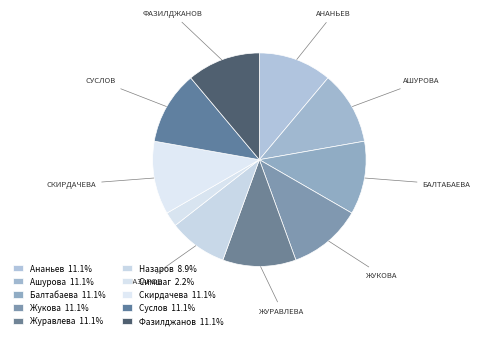

Rank the categories by value from highest to lowest.

Ананьев А.П., Ашурова М.М., Балтабаева С.И., Жукова И.В., Журавлева Ю.В., Скирдачева Н.В., Суслов Д.Н., Фазилджанов Д.Р., Назаров Ш.Ш., Симшаг А.В.